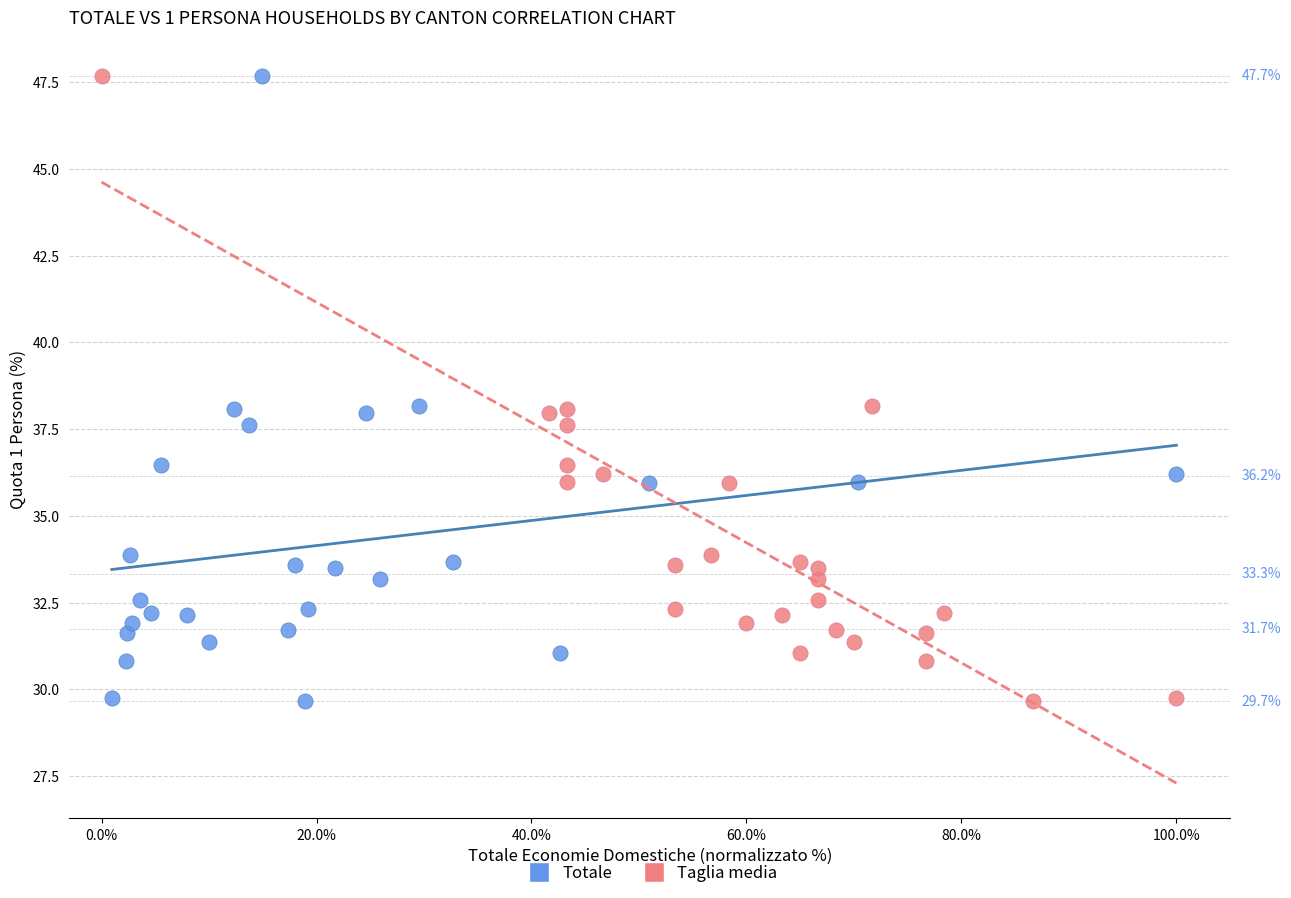

What are all the series names shown in the legend?

Totale, Taglia media